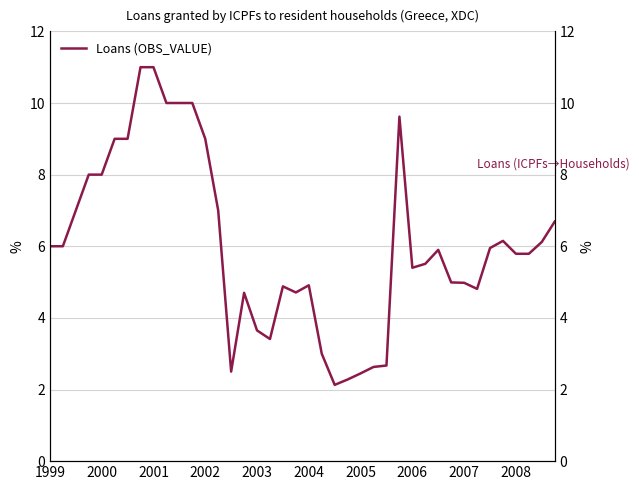

How many interior local valleys (lower than both neighbors) does the data have?

6